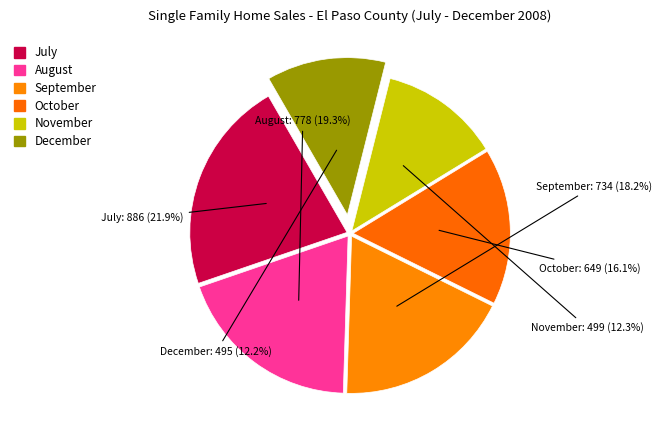

Is November the majority of the pie?

No